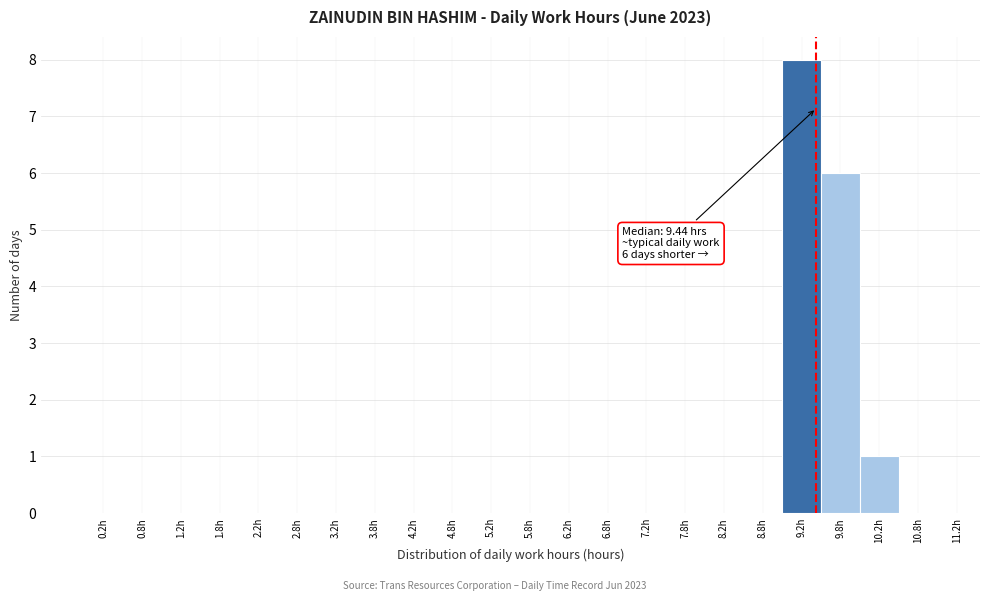

Over which range of the x-axis is the bar tallest?

9.0 to 9.5